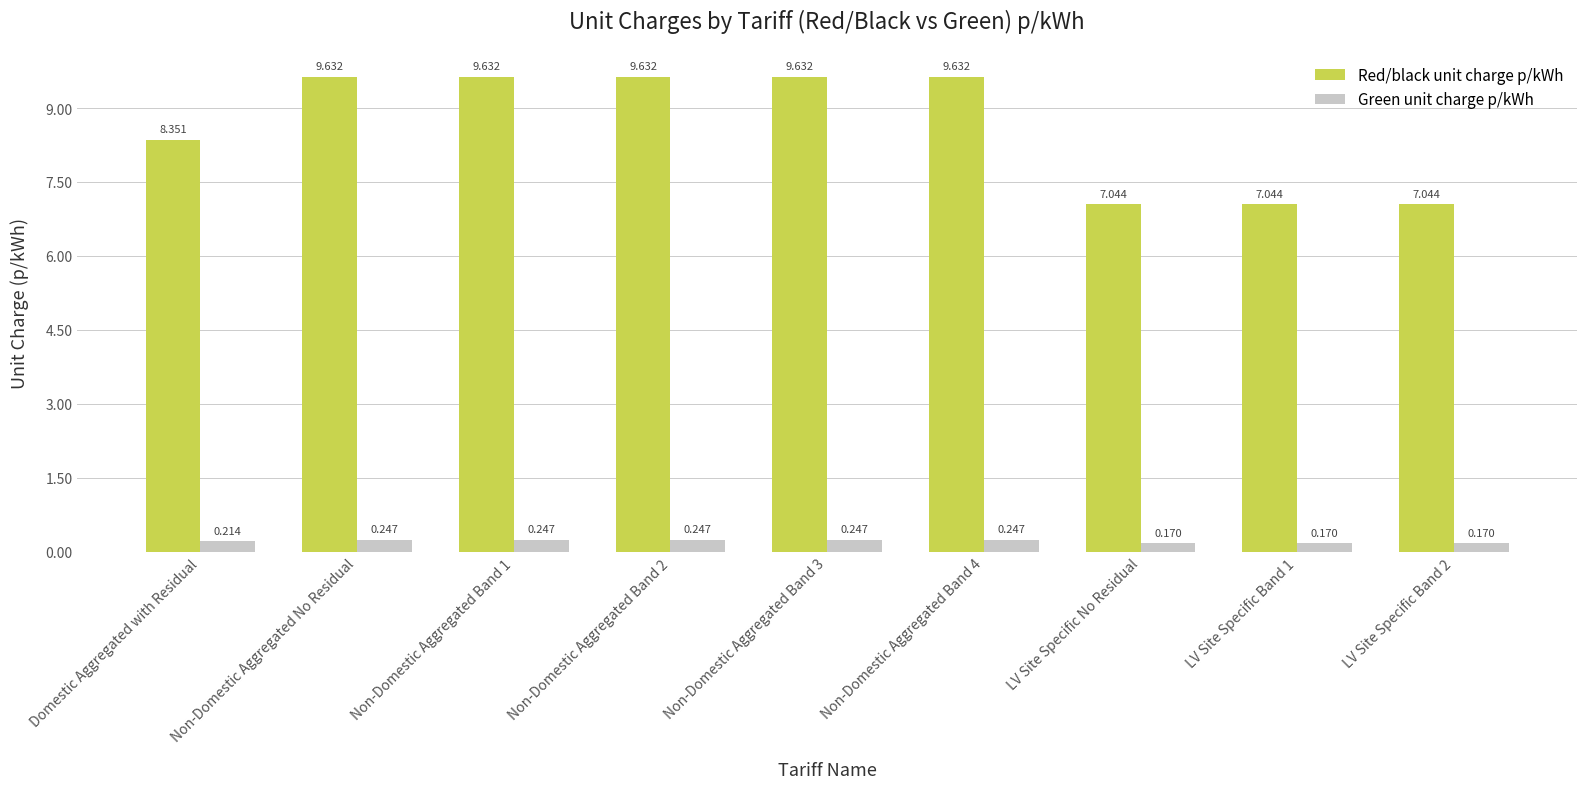

The Red/black unit charge p/kWh series shows 16.3 at Non-Domestic Aggregated Band 3. True or false?

False